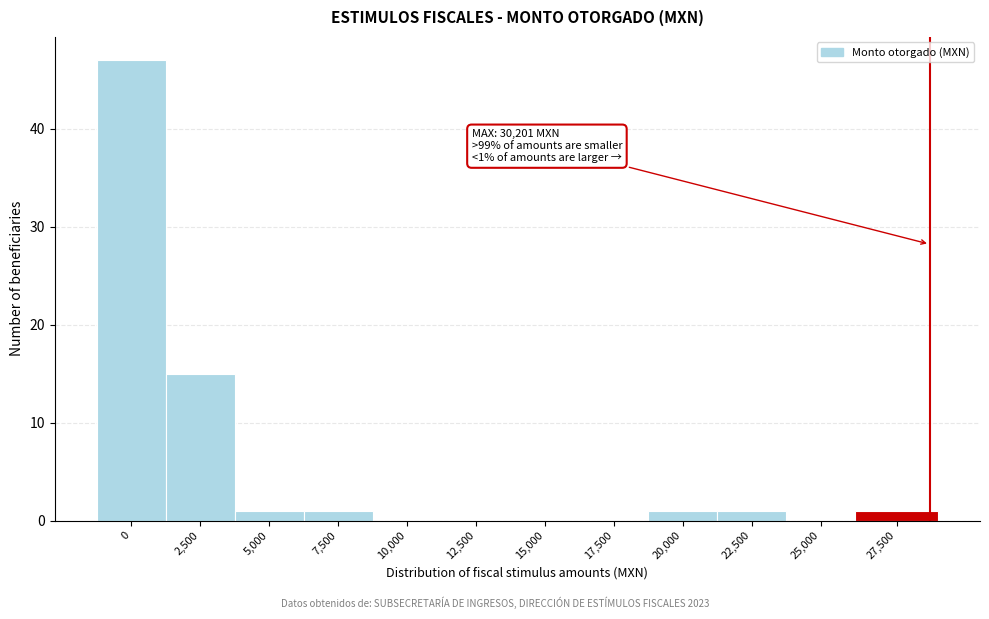

Reading left to right, transcribe all the data shown in this chart.

0=47	2,500=15	5,000=1	7,500=1	10,000=0	12,500=0	15,000=0	17,500=0	20,000=1	22,500=1	25,000=0	27,500=1